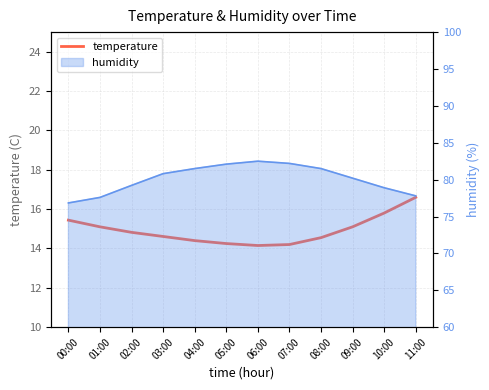

What position from the left is 08:00?

9